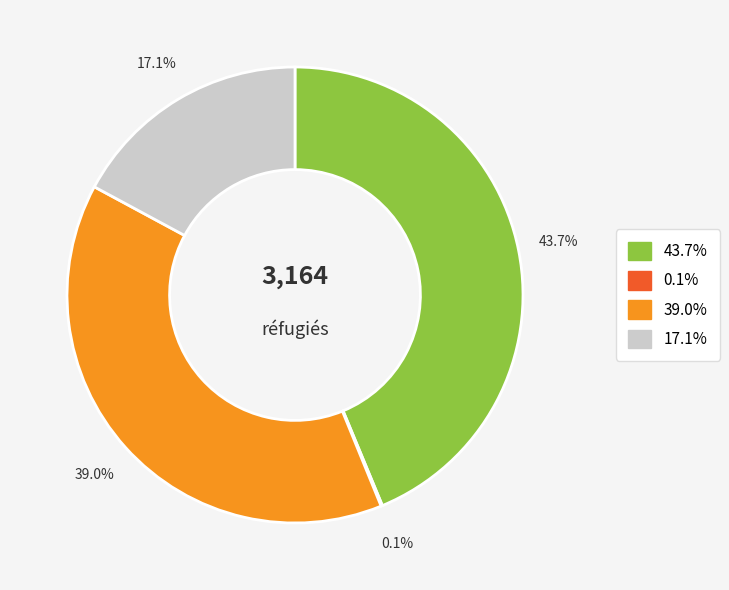

Does any single category account for the majority?

No